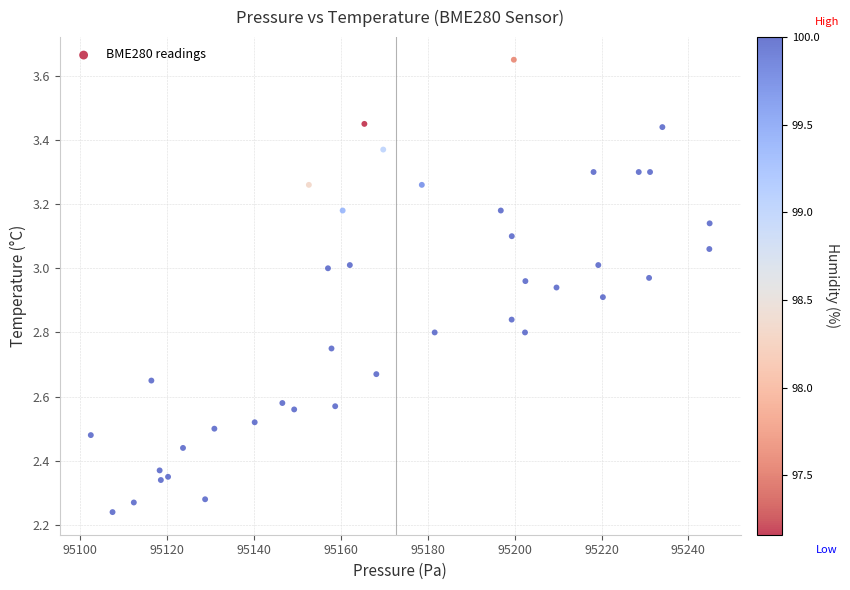

What is the range of X values (max minus min)?

142.4